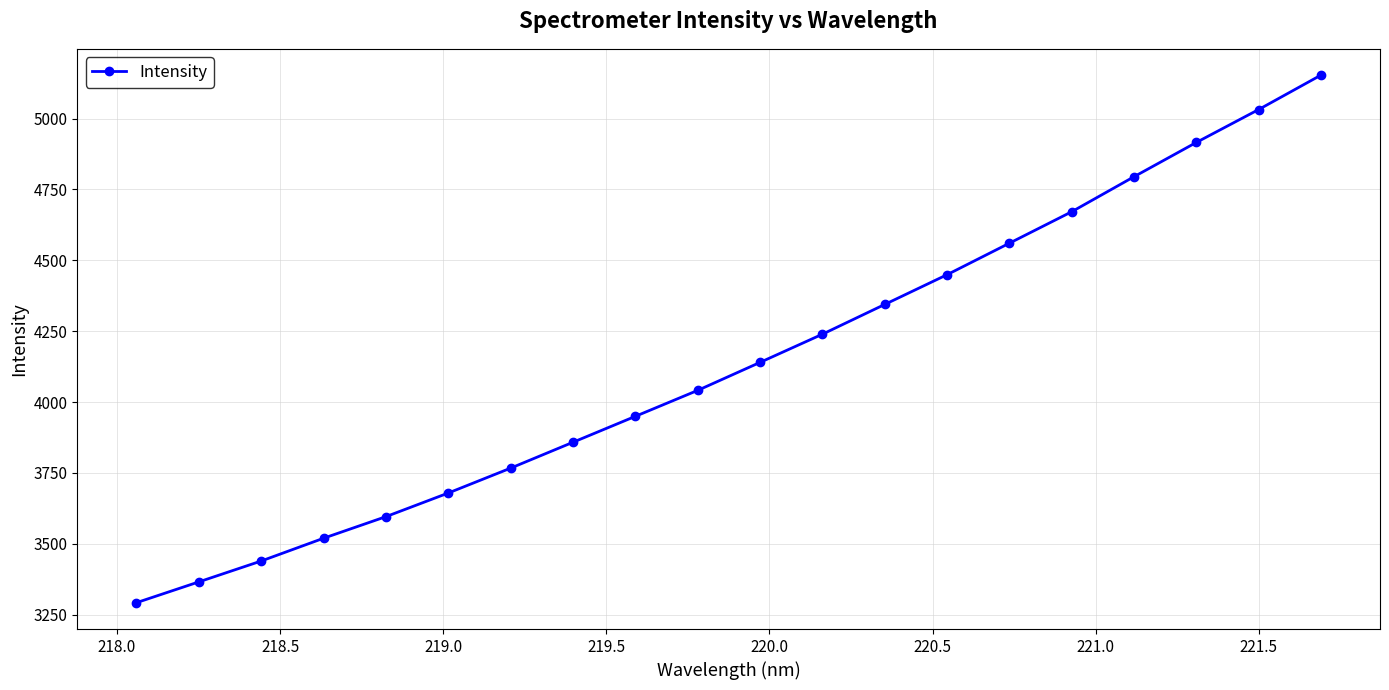

What is the value of the 10th point from the left?

4041.2